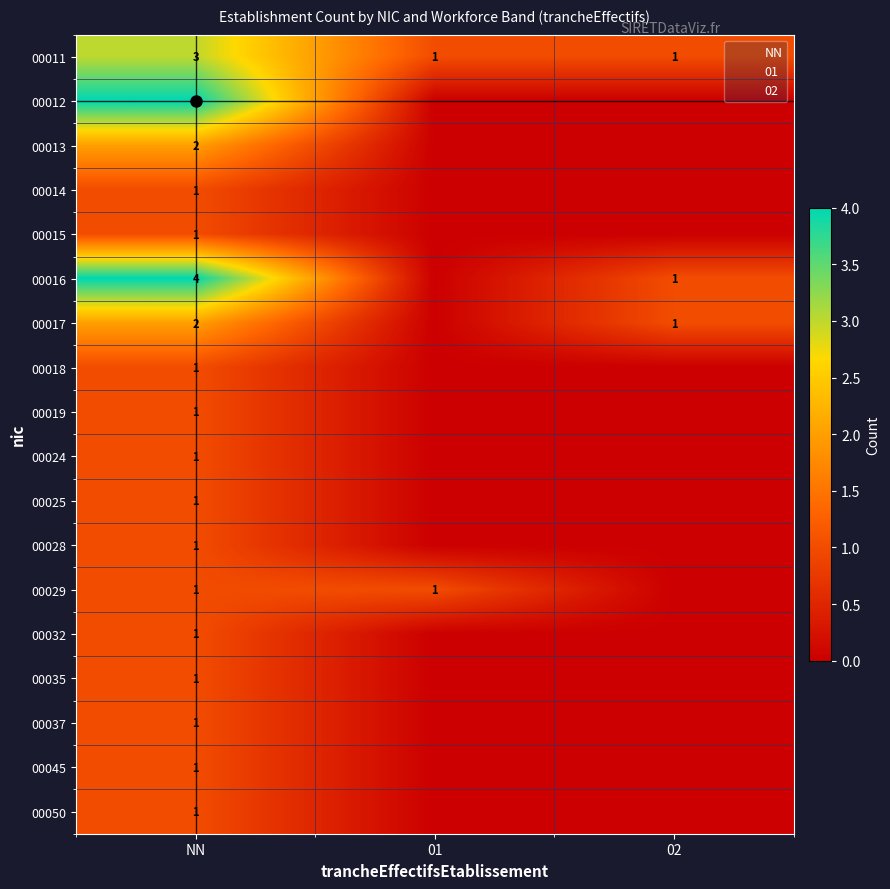

What is the total value across all series at 01?

2